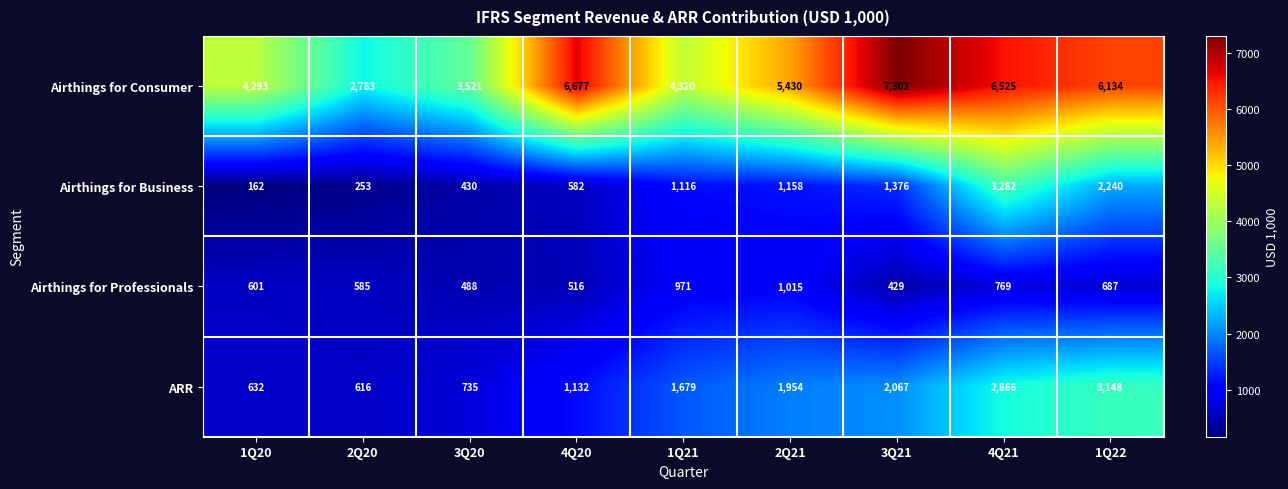

What is the difference between the second highest and minimum values in the Airthings for Business series?

2078